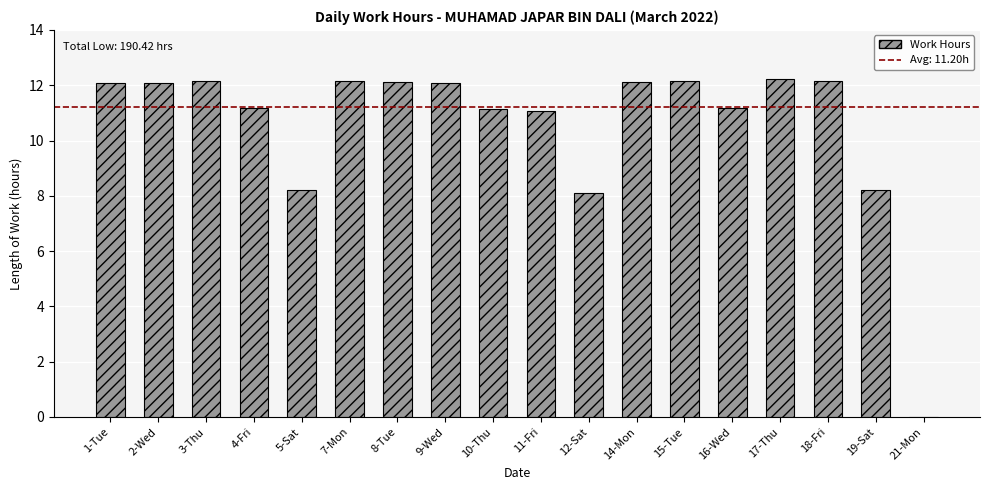

What is the approximate value at 3-Thu?

12.1